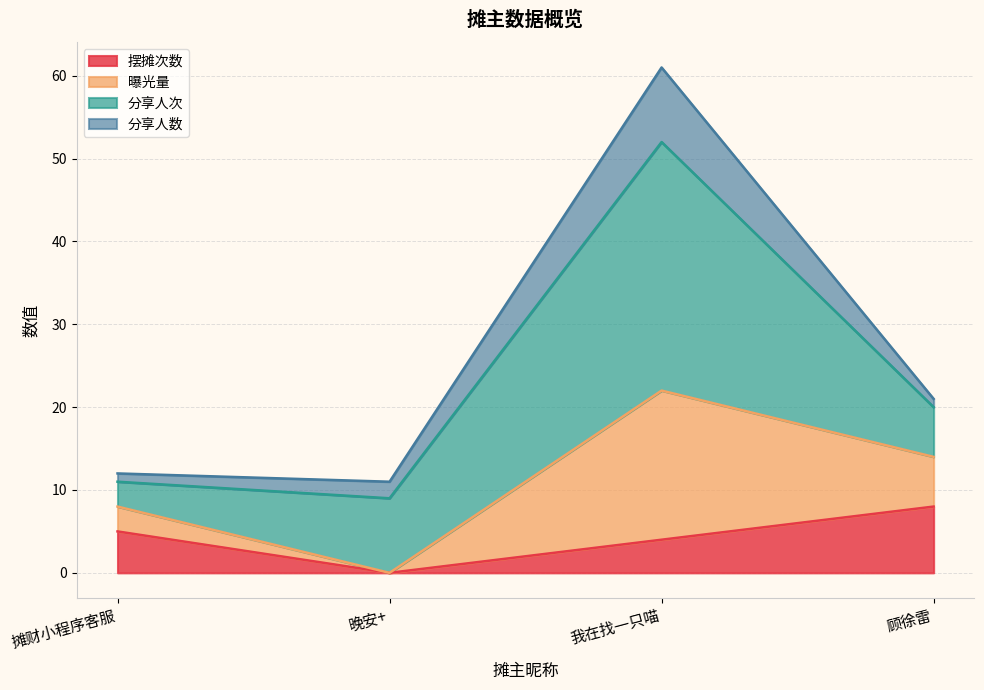

True or false: 曝光量 and 摆摊次数 intersect in this chart.

False